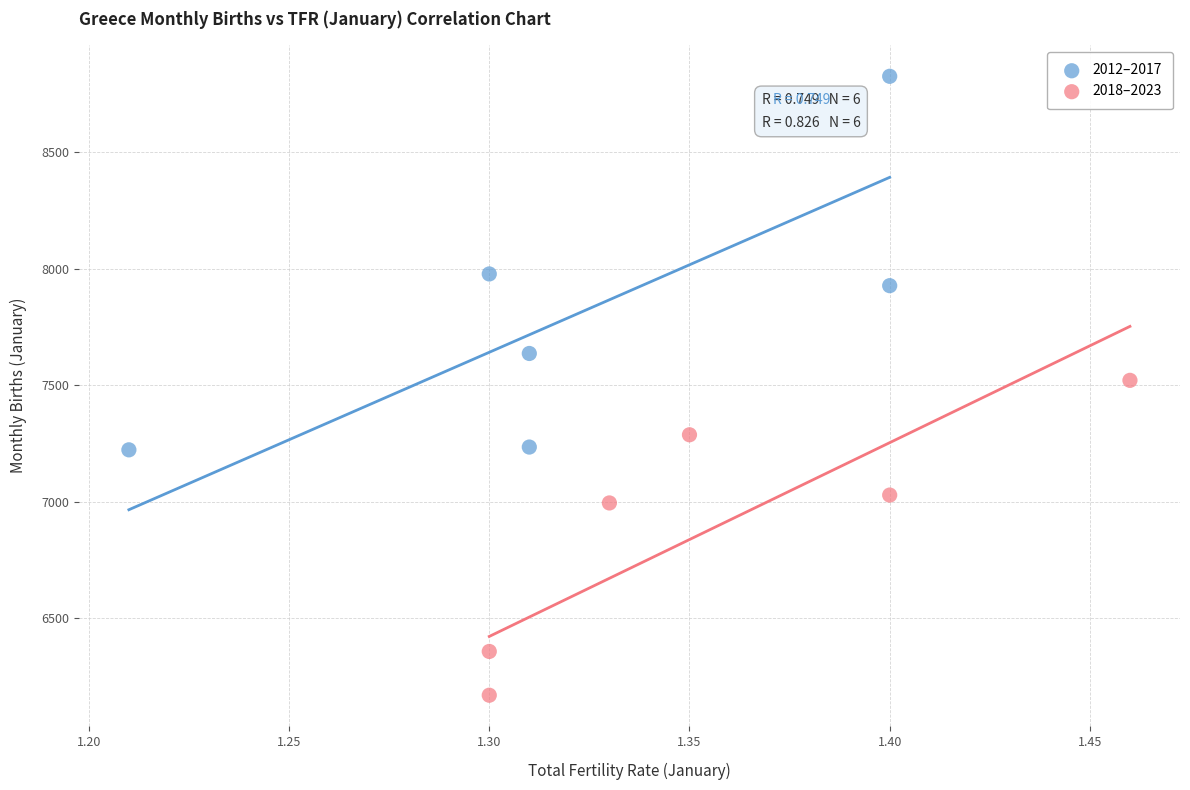

What are all the series names shown in the legend?

2012–2017, 2018–2023